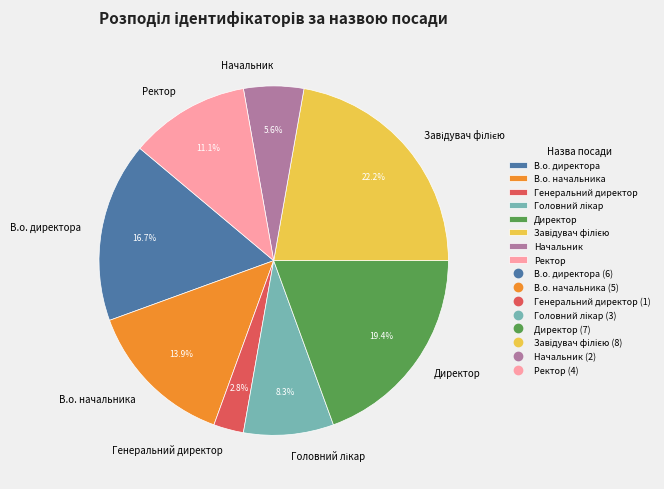

What is the smallest slice in the pie chart?

Генеральний директор